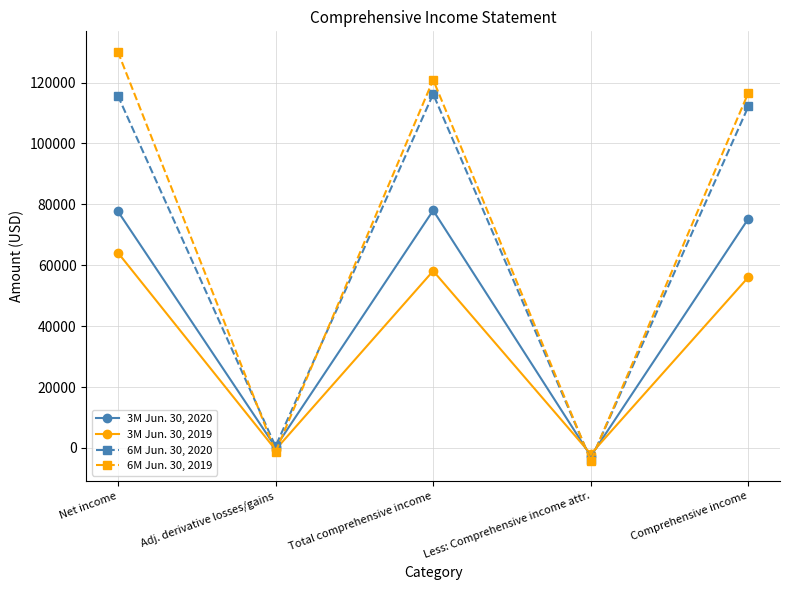

What is the maximum value shown in the chart?

130099